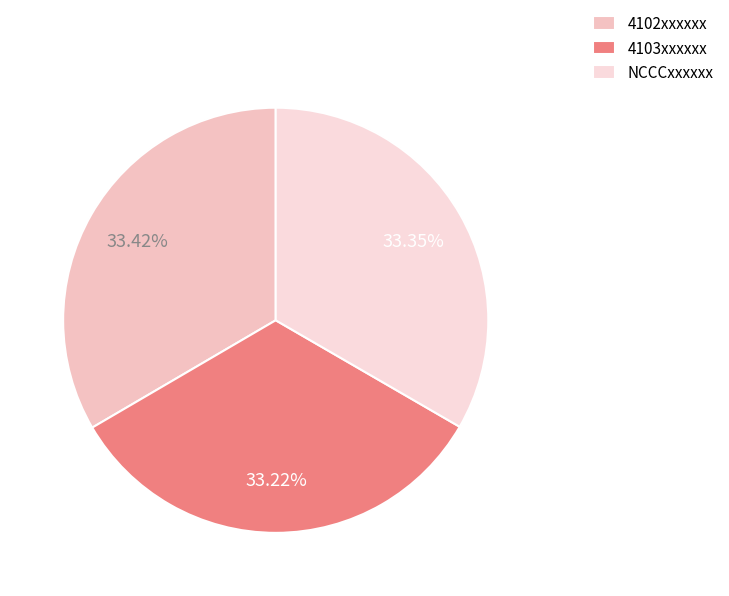

Which slice is the smallest?

4103xxxxxx